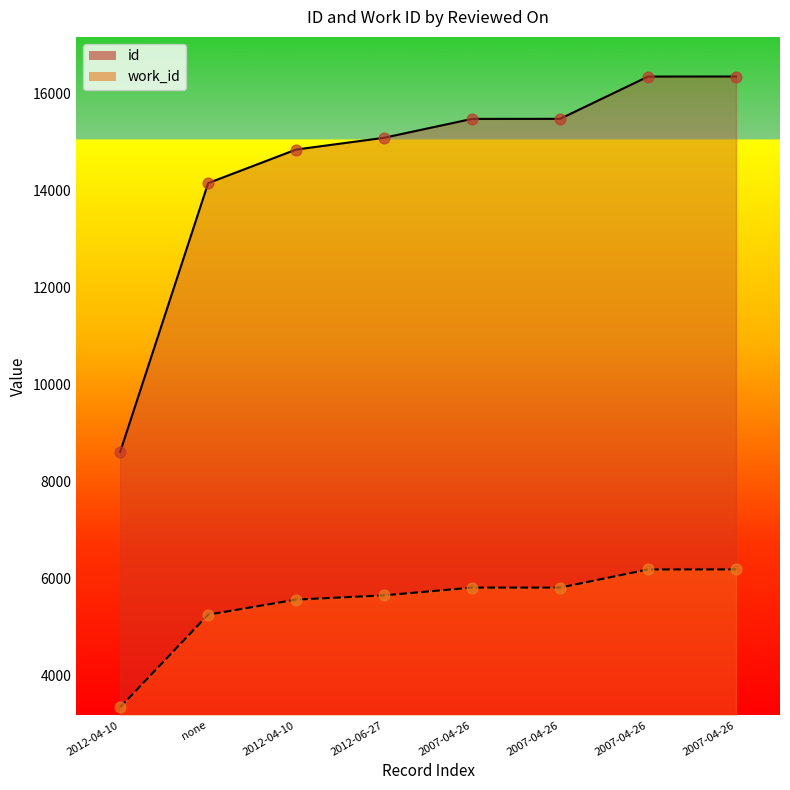

Which series has the widest spread of Y values?

id